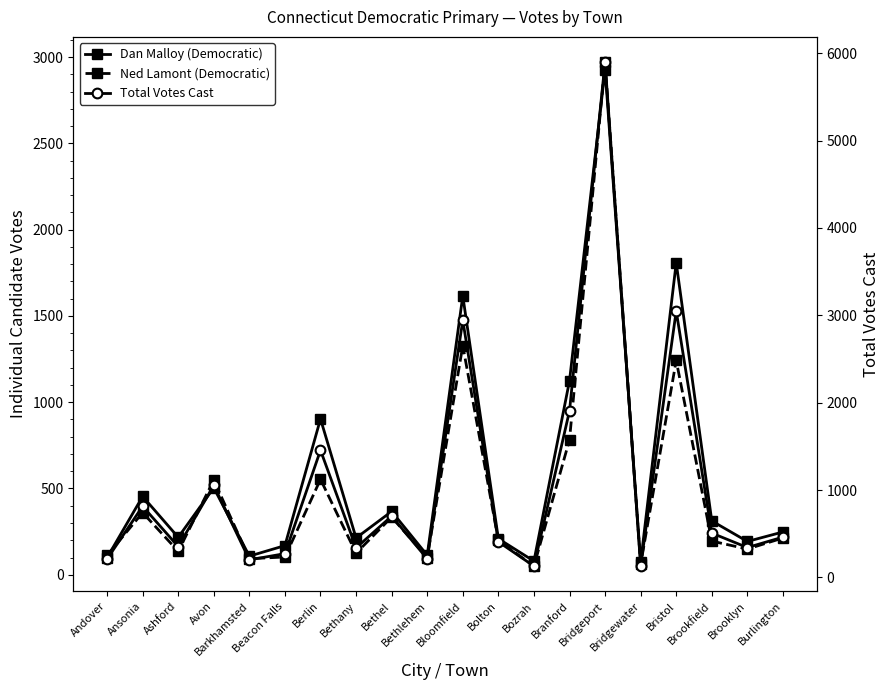

Is the value of Ned Lamont (Democratic) at Bethany greater than the value of Total Votes Cast at Branford?

No